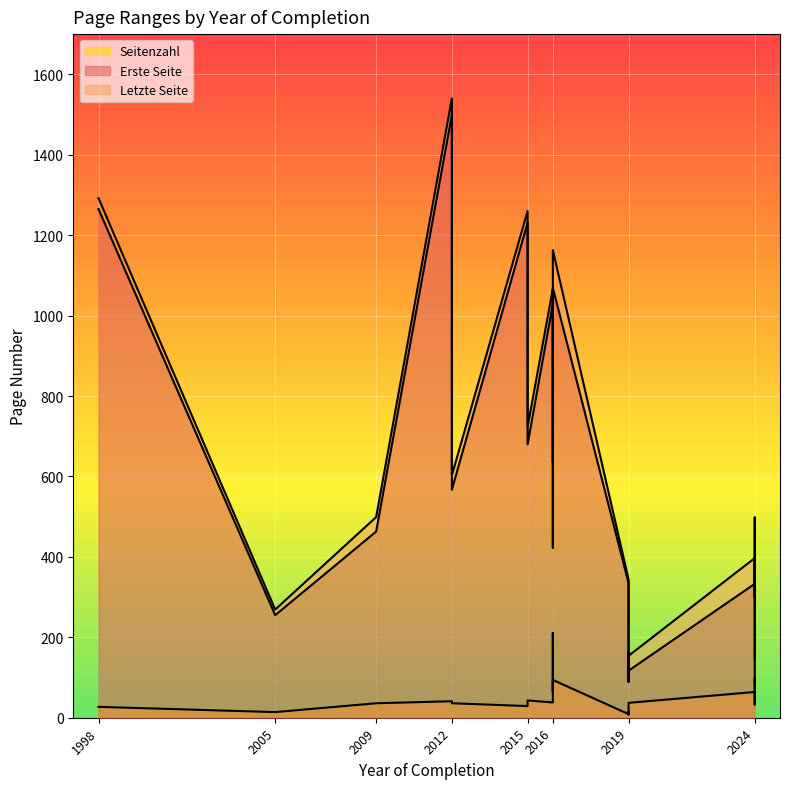

The Seitenzahl series shows 38 at 2016. True or false?

True